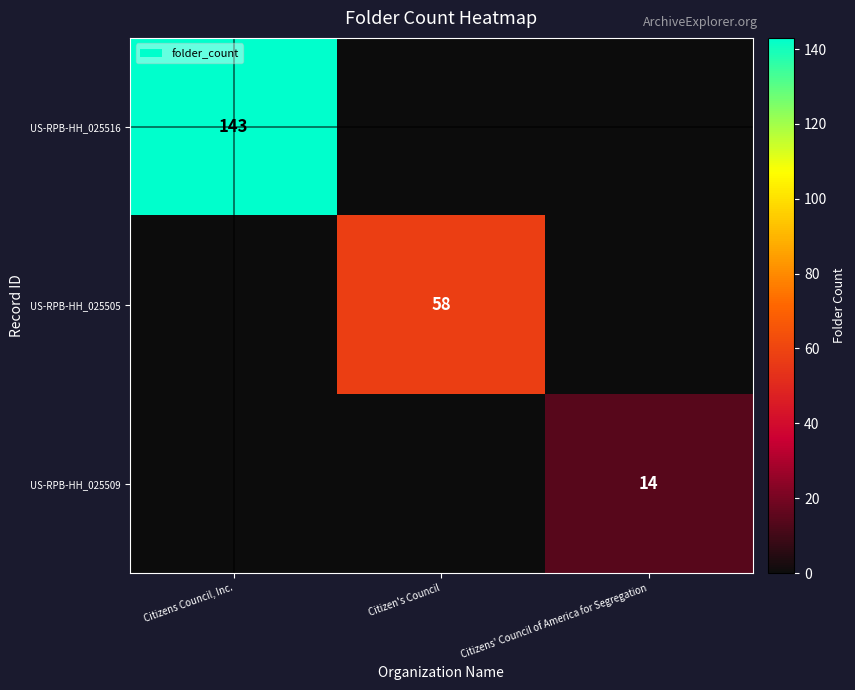

The value of US-RPB-HH_025505 at Citizen's Council is 103. True or false?

False